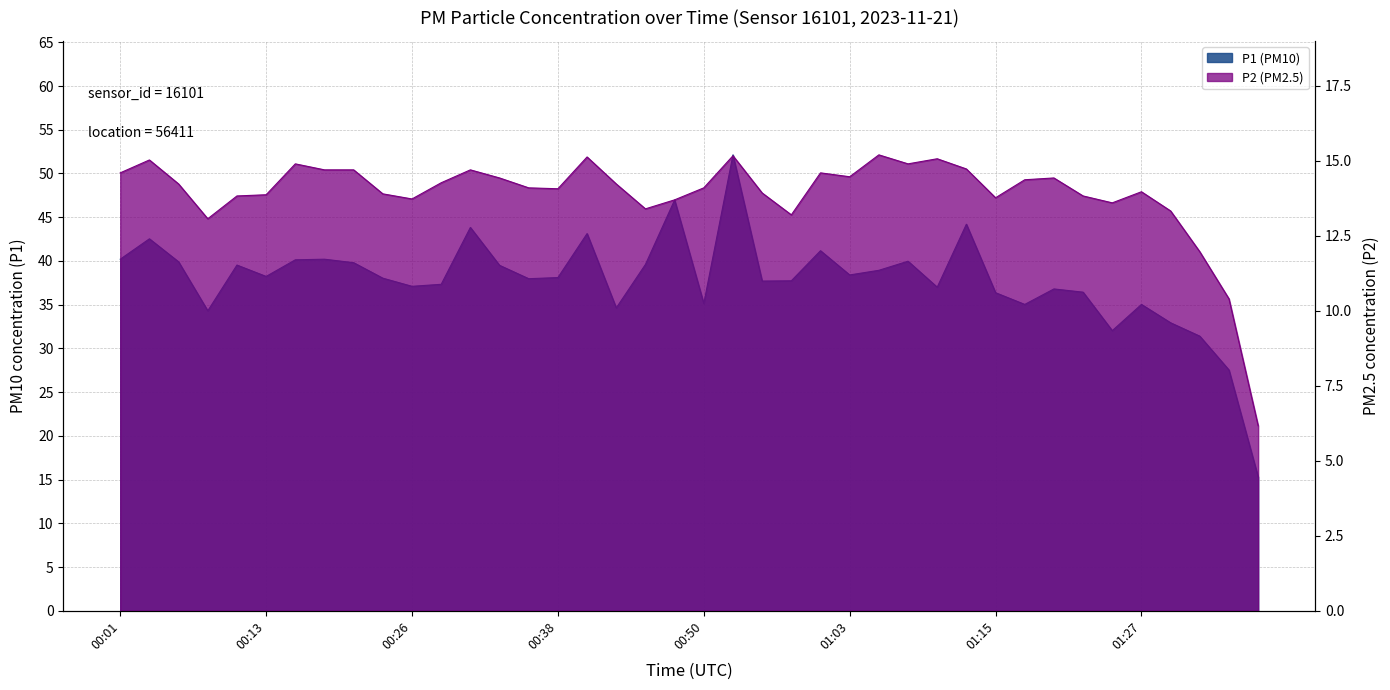

How many interior local peaks does the P1 series have?

12